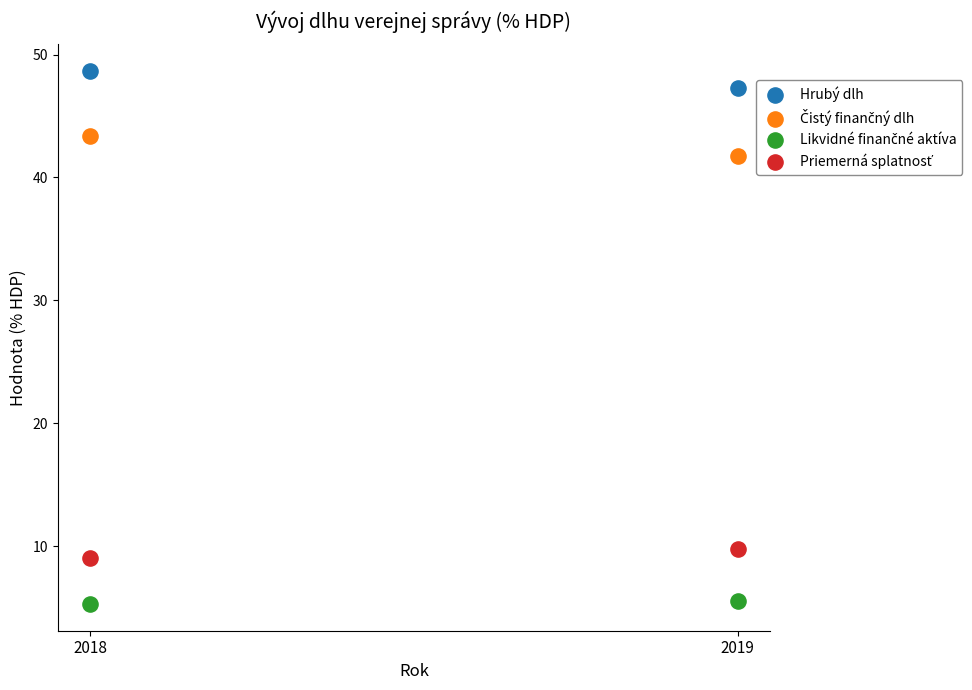

Across all data points, what is the range of Y values (max minus min)?

43.4